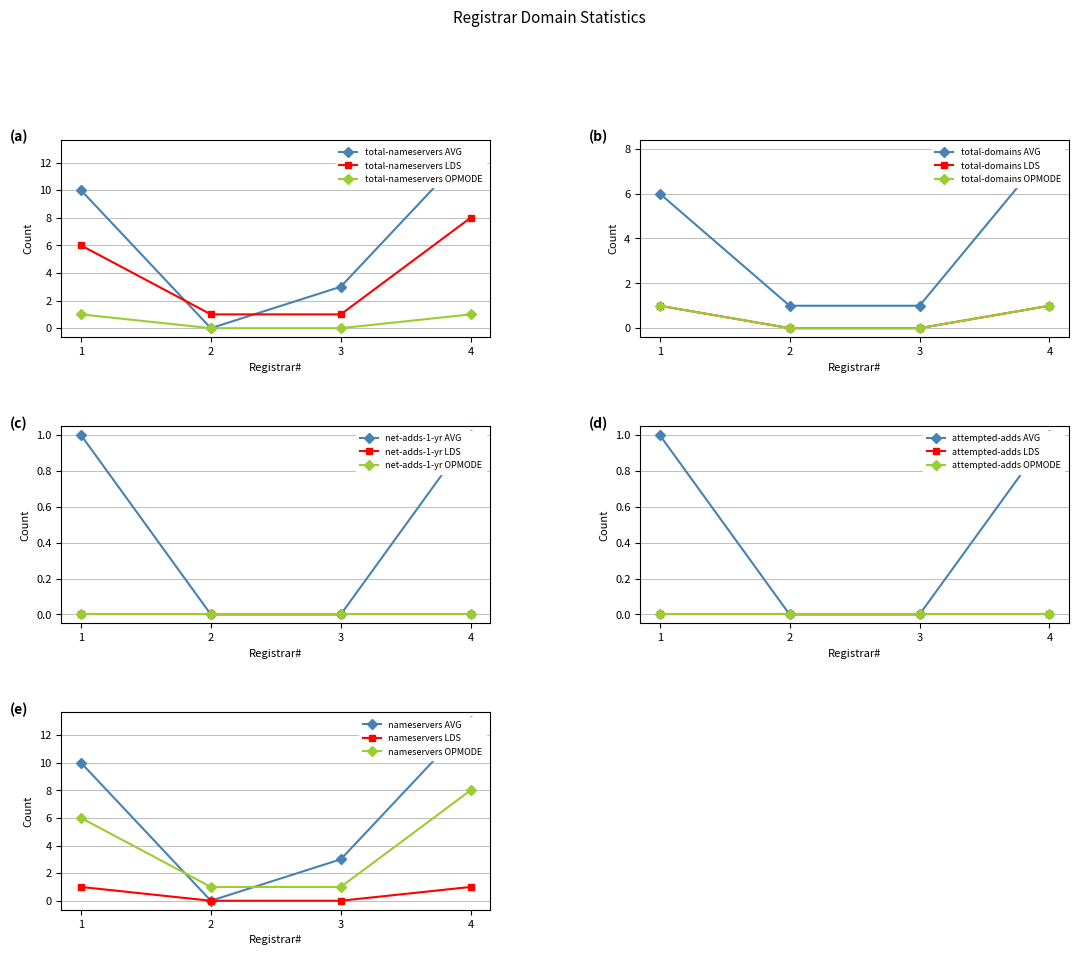

At which label does total-nameservers LDS reach its peak?

4